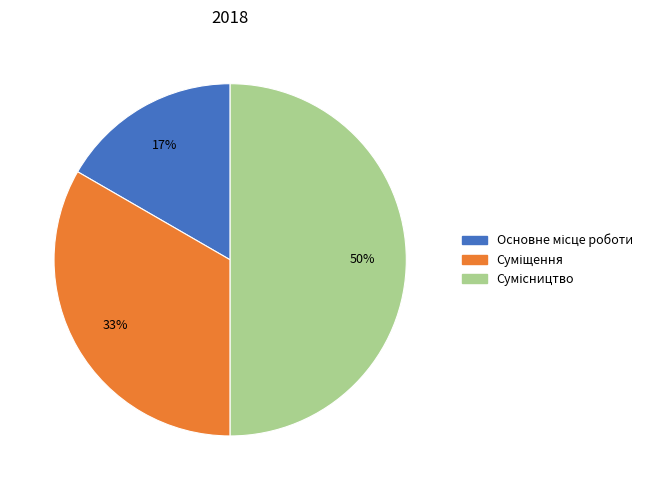

To the nearest percent, what is the difference between the largest and smallest slice percentages?

33%